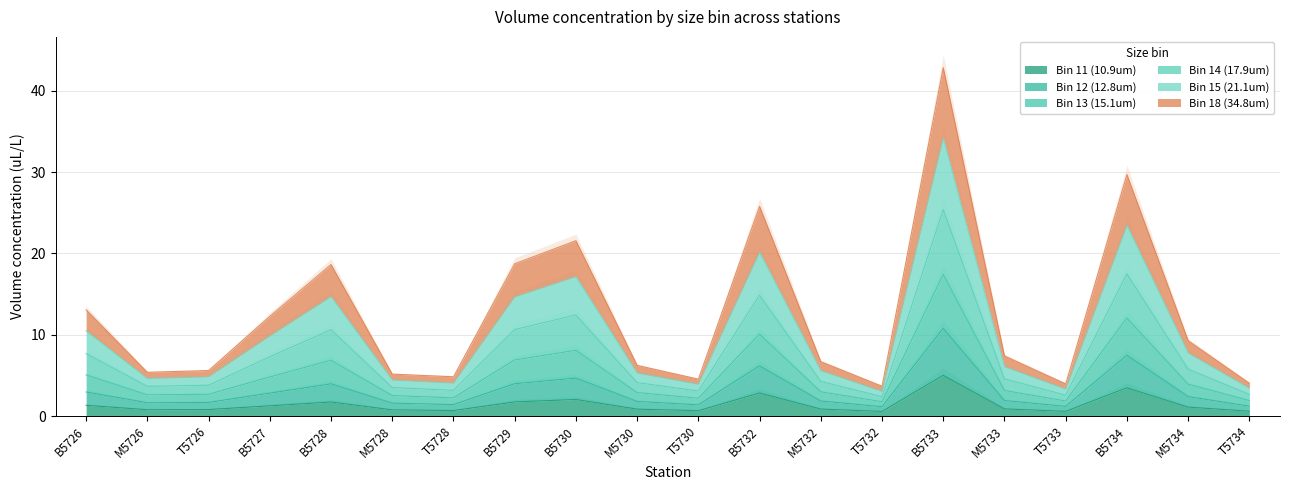

Count the number of categories in the chart.

20